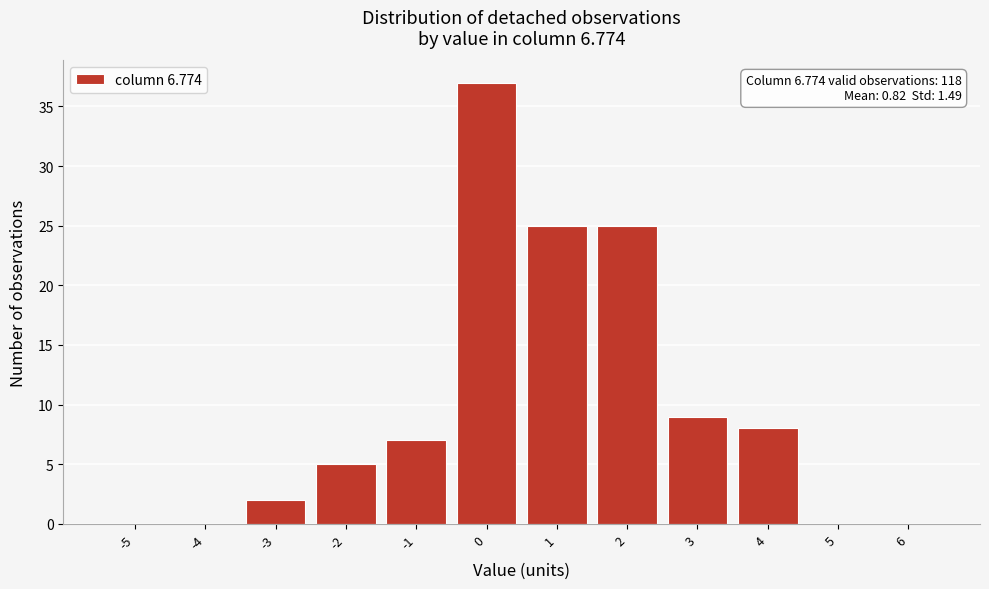

Over which range of the x-axis is the bar tallest?

-0.5 to 0.5